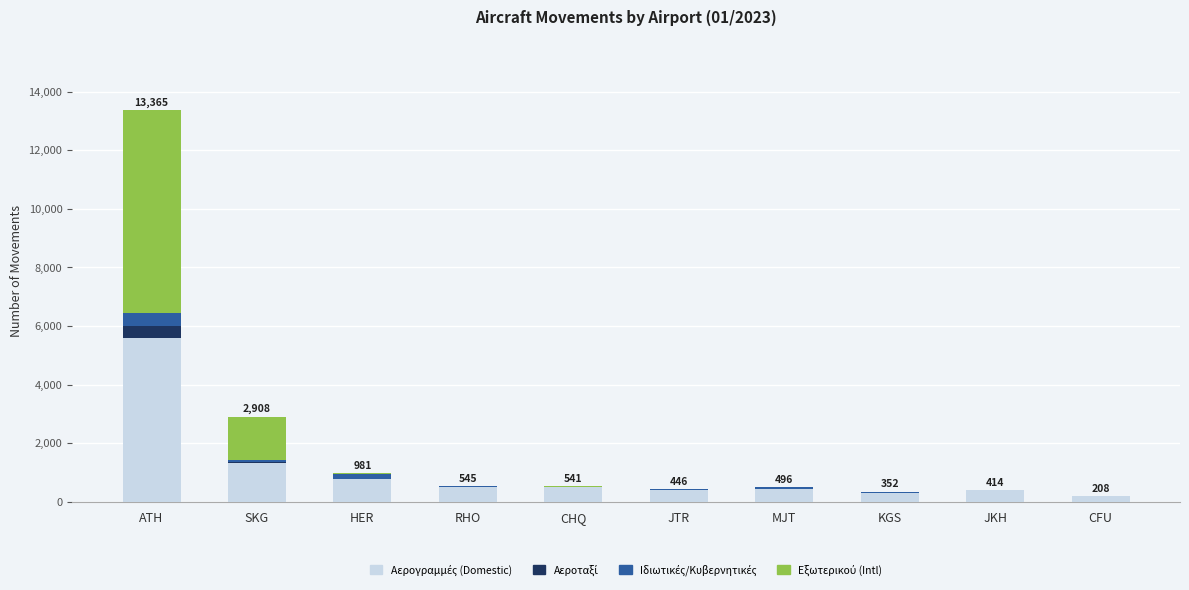

At which category is the sum across all series the highest?

ATH